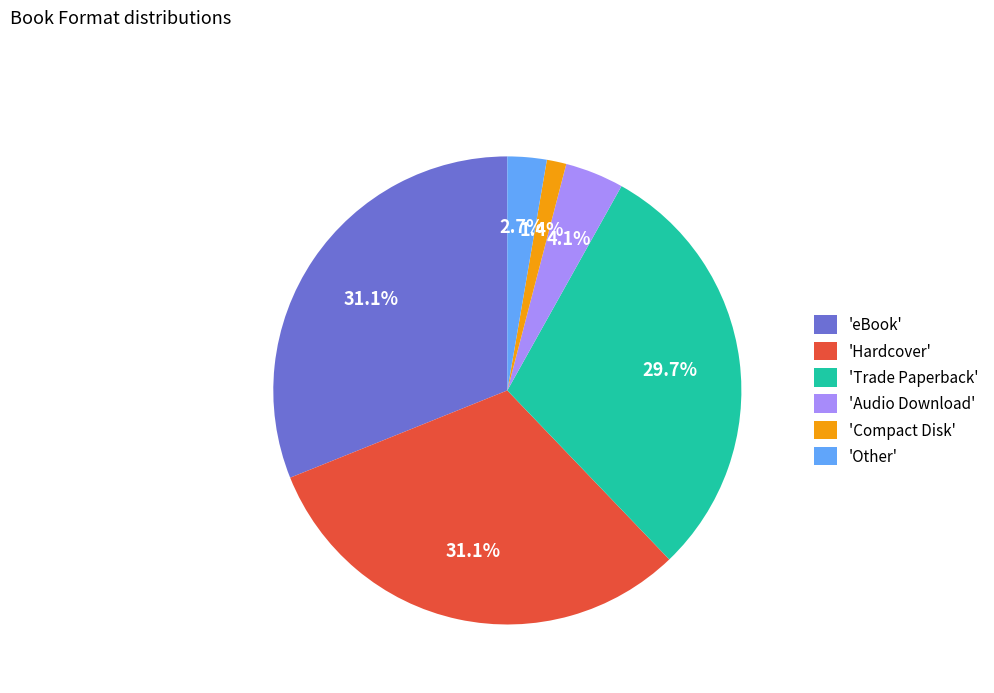

What is the ratio of the value at 'Trade Paperback' to the value at 'eBook'?

1.0